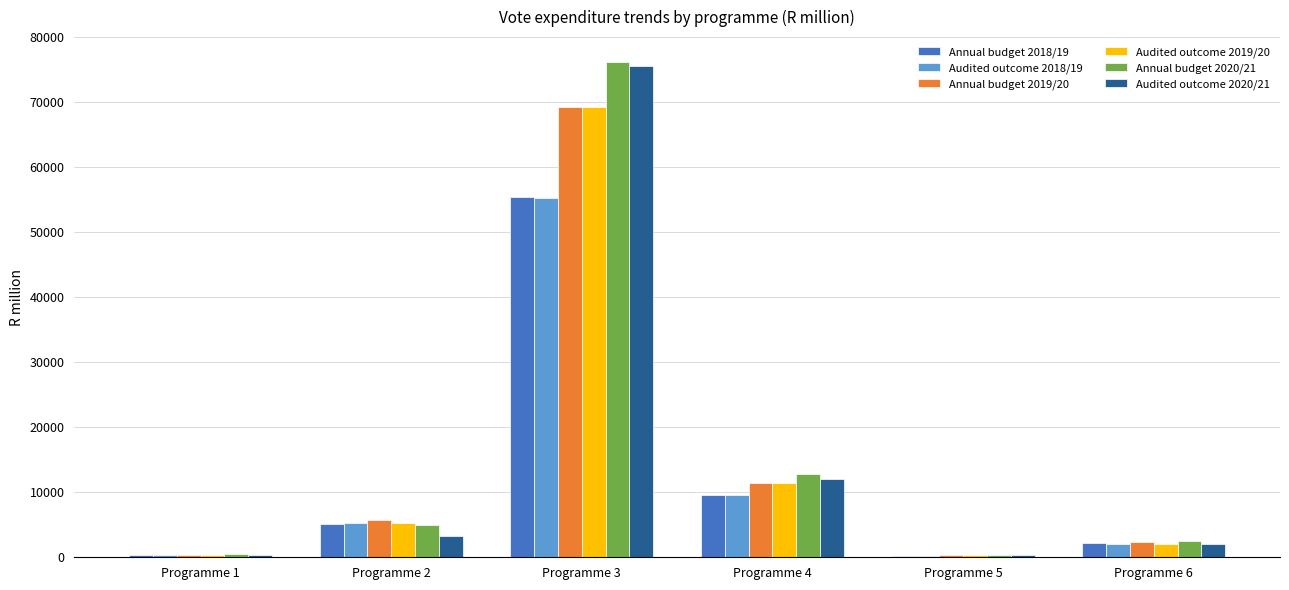

What is the difference between the highest and lowest values at Programme 3?

20875.2